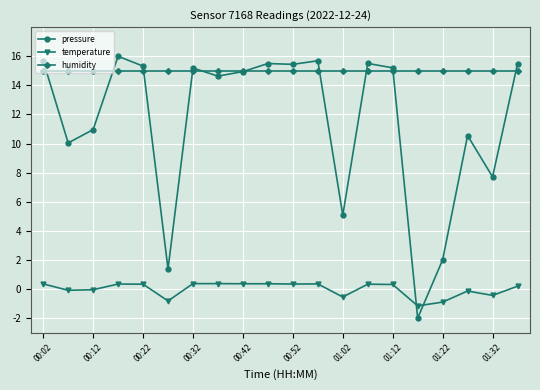

List the series in order of their peak value, lowest first.

temperature, humidity, pressure